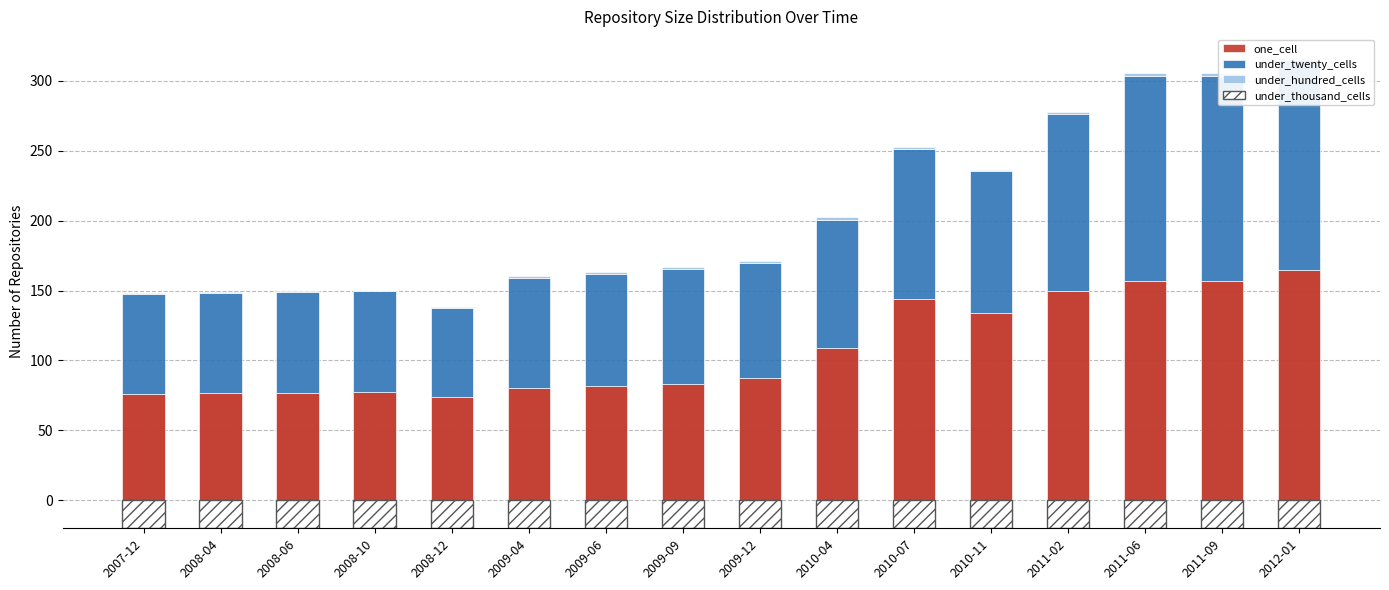

Which series changed the most between 2008-04 and 2011-02?

one_cell